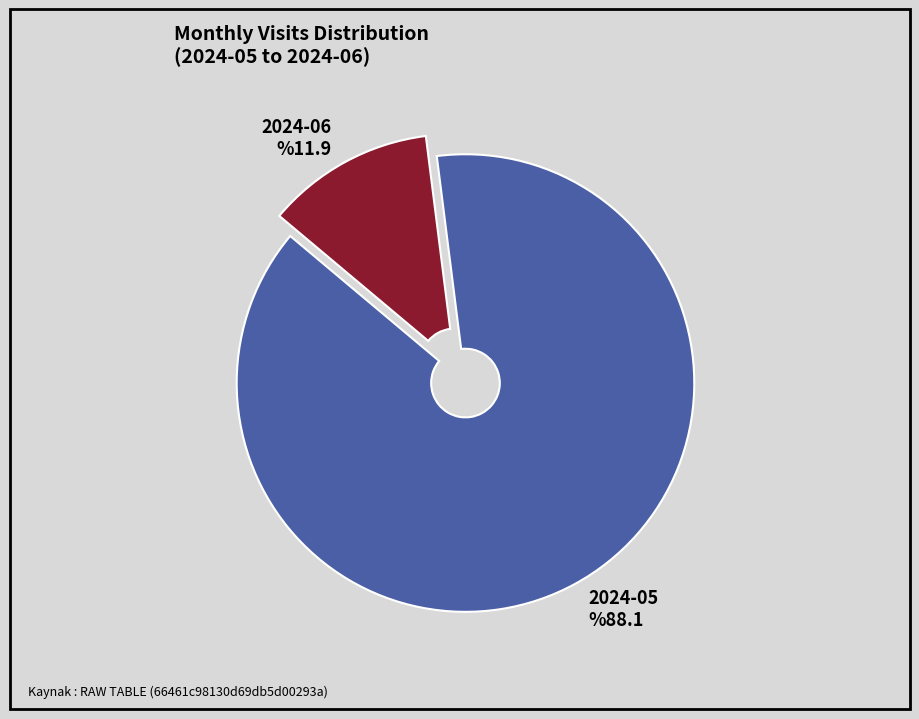

Does 2024-06 represent more than half of the total?

No